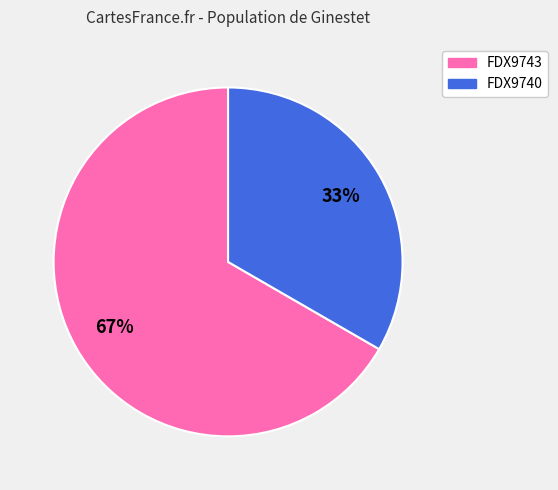

To the nearest percent, what percentage of the pie is FDX9743?

67%